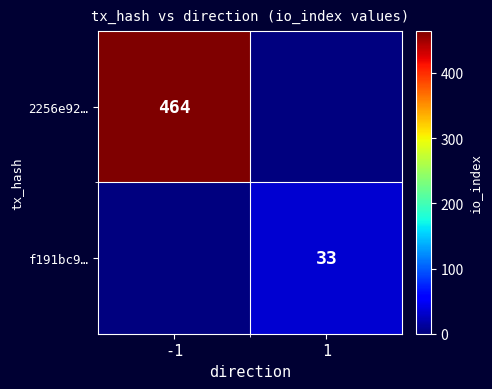

Is it true that 2256e92… equals 464 at -1?

True